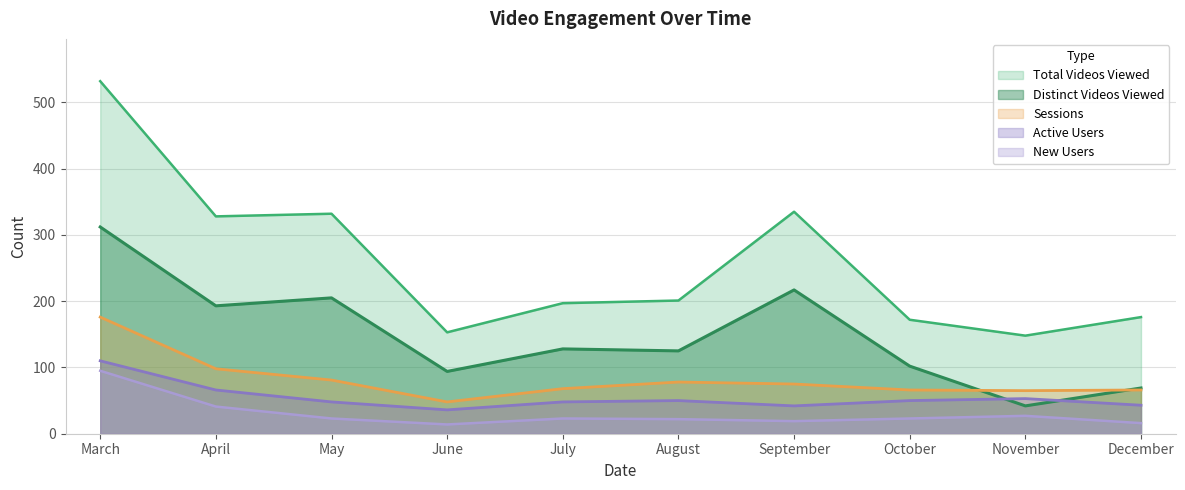

Is it true that Total Videos Viewed equals 310 at August?

False